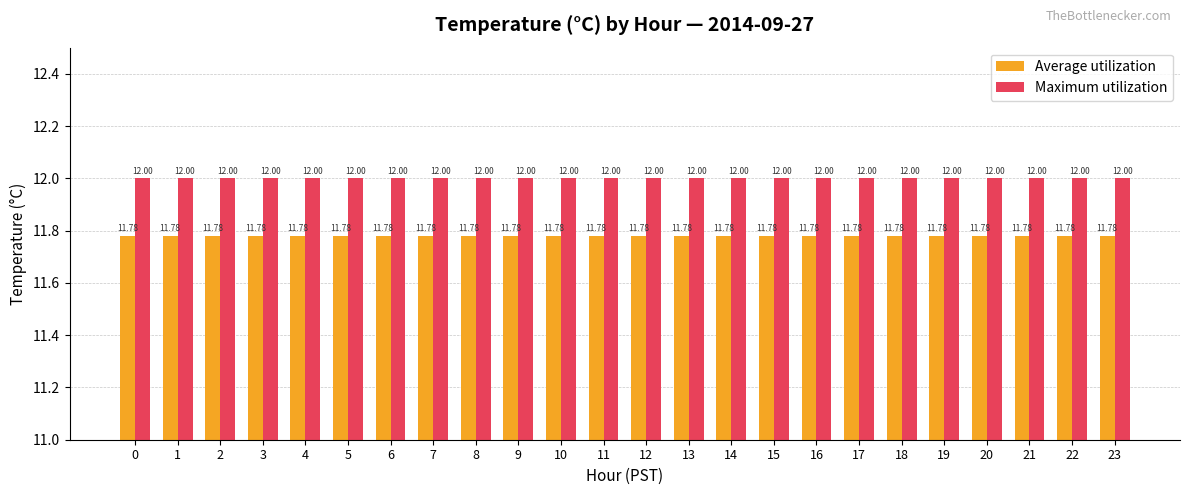

Reading left to right, extract all data points from this chart.

Average utilization: 11.8	11.8	11.8	11.8	11.8	11.8	11.8	11.8	11.8	11.8	11.8	11.8	11.8	11.8	11.8	11.8	11.8	11.8	11.8	11.8	11.8	11.8	11.8	11.8
Maximum utilization: 12.0	12.0	12.0	12.0	12.0	12.0	12.0	12.0	12.0	12.0	12.0	12.0	12.0	12.0	12.0	12.0	12.0	12.0	12.0	12.0	12.0	12.0	12.0	12.0